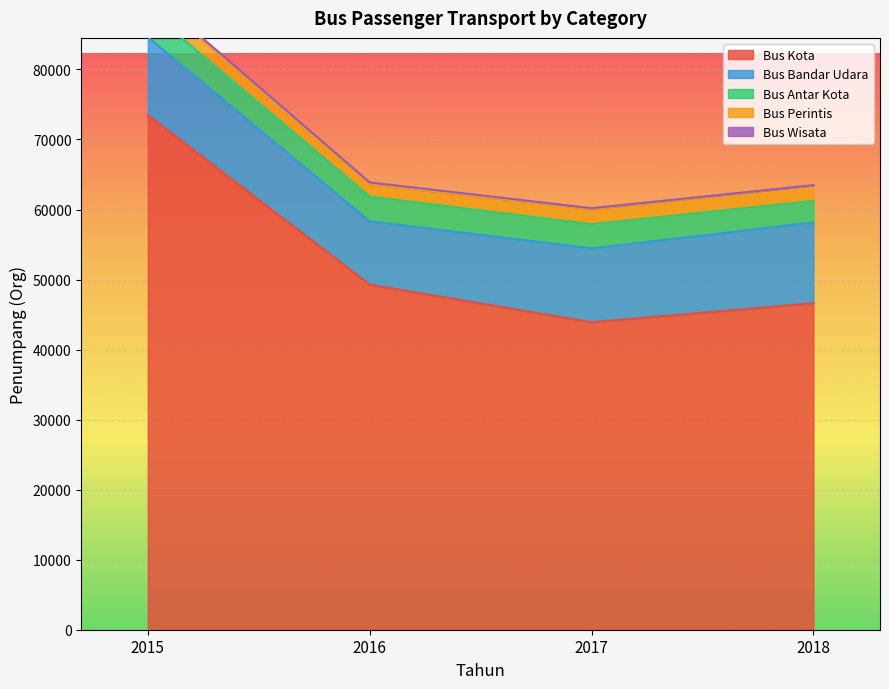

How many lines are shown in the chart?

5